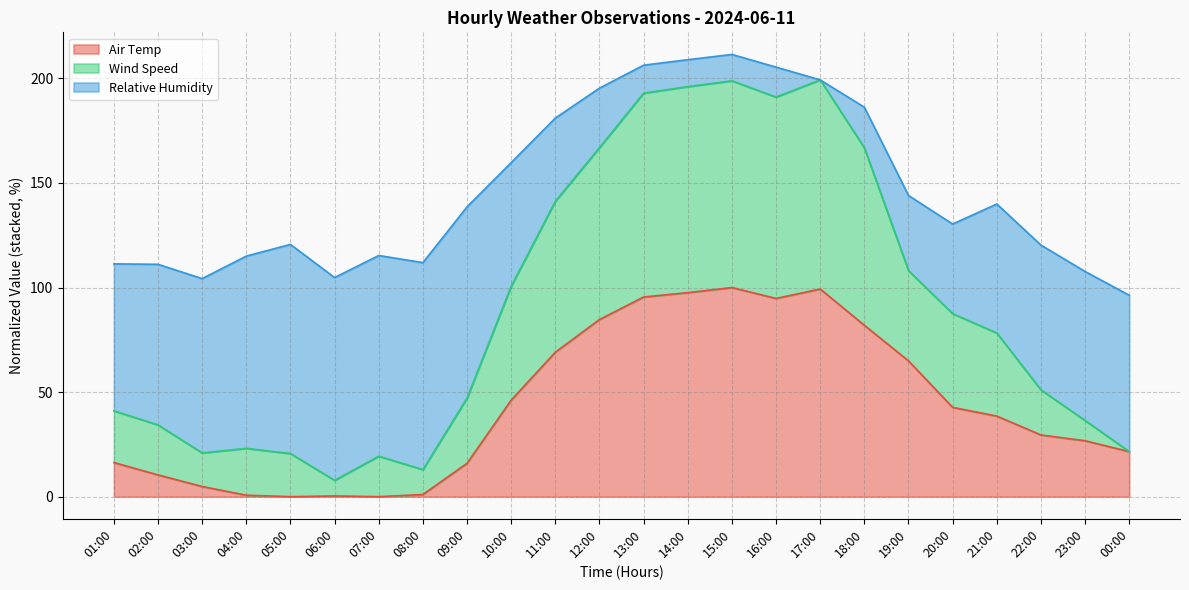

How many interior local peaks does the Wind Speed series have?

4